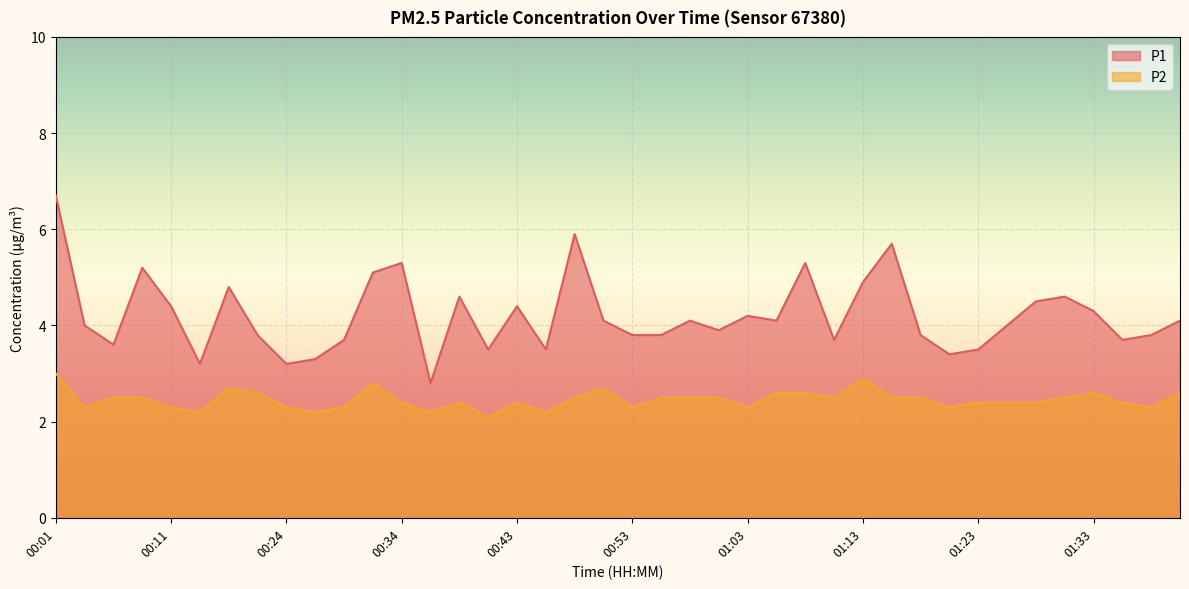

What is the value of the P1 point at the 3rd from the left?

3.6